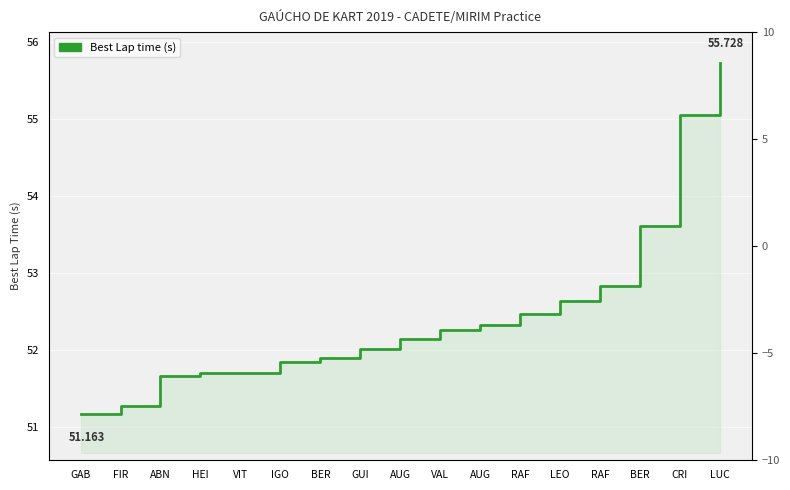

Rank the categories by value from lowest to highest.

GAB, FIR, ABN, HEI, VIT, IGO, BER, GUI, AUG, VAL, AUG, RAF, LEO, RAF, BER, CRI, LUC